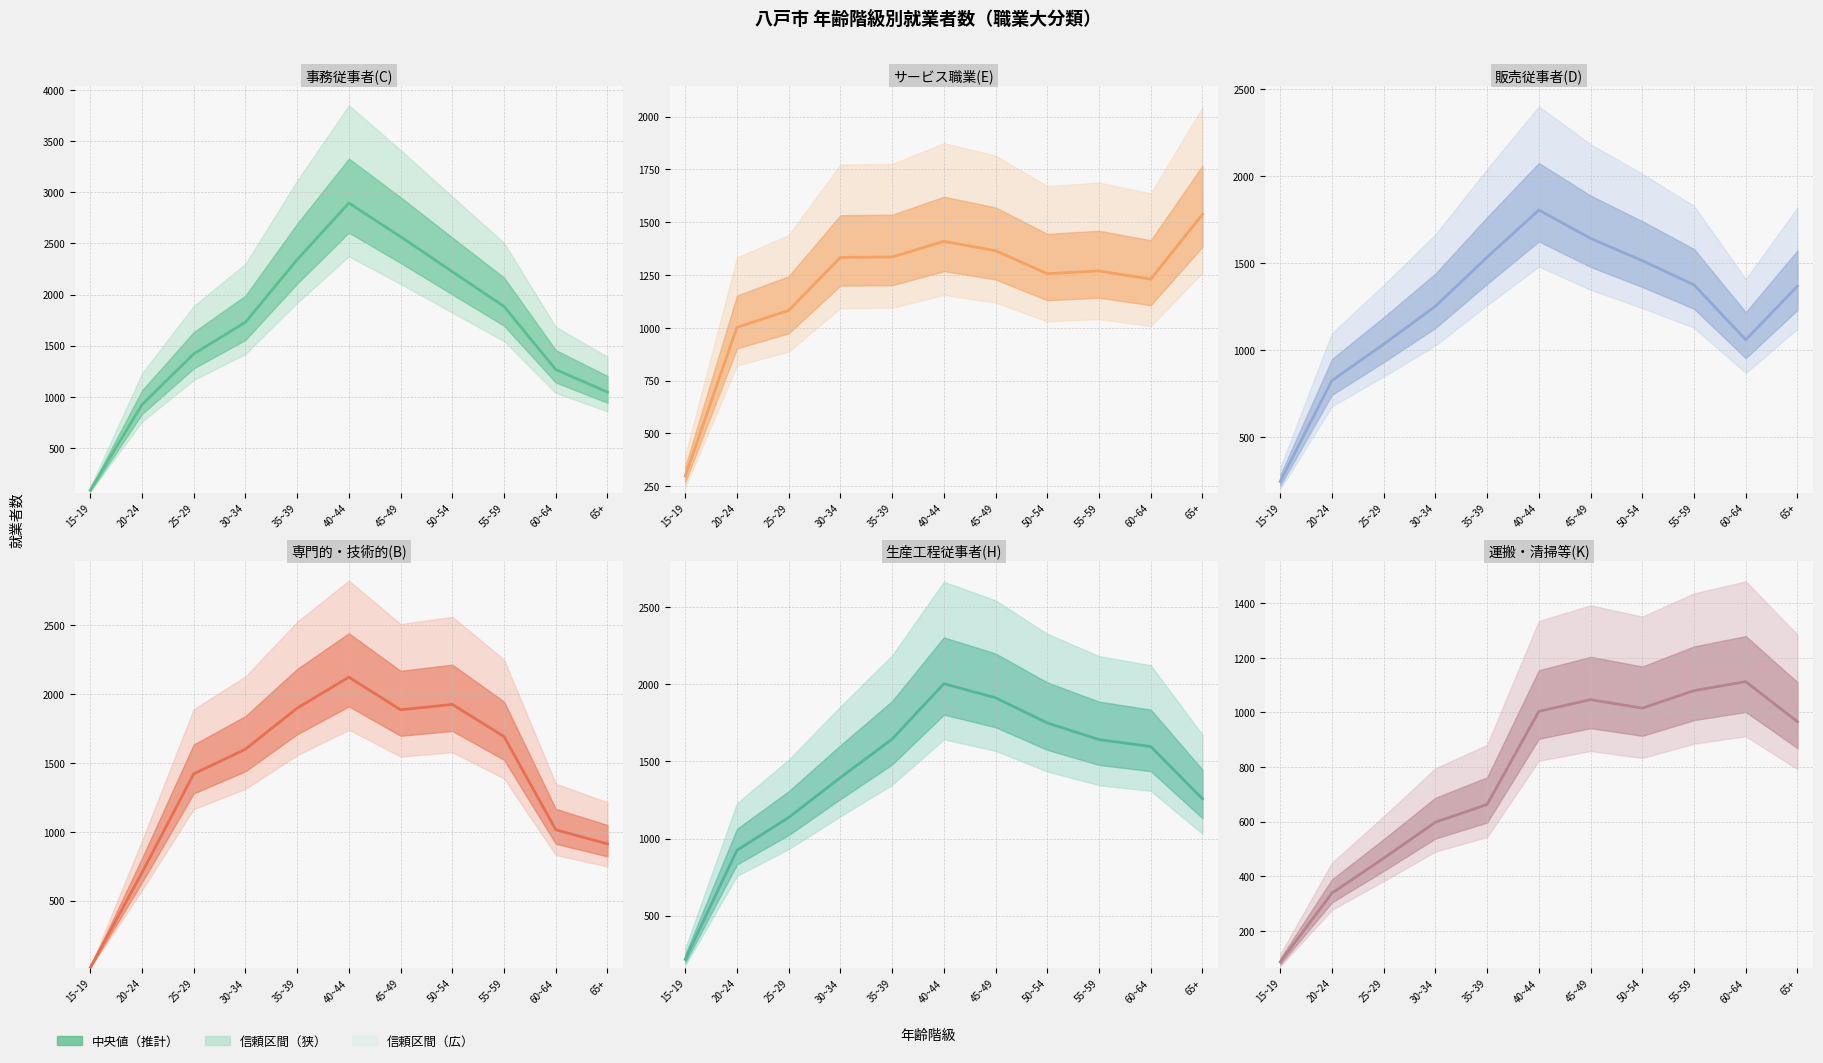

In 生産工程従事者(H), how many points are higher than both neighbors (excluding endpoints)?

1